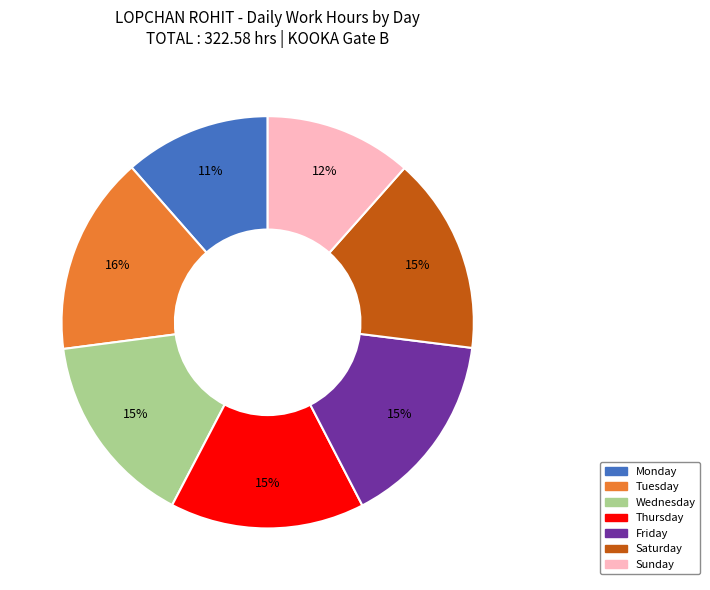

Is there a majority slice in this chart?

No